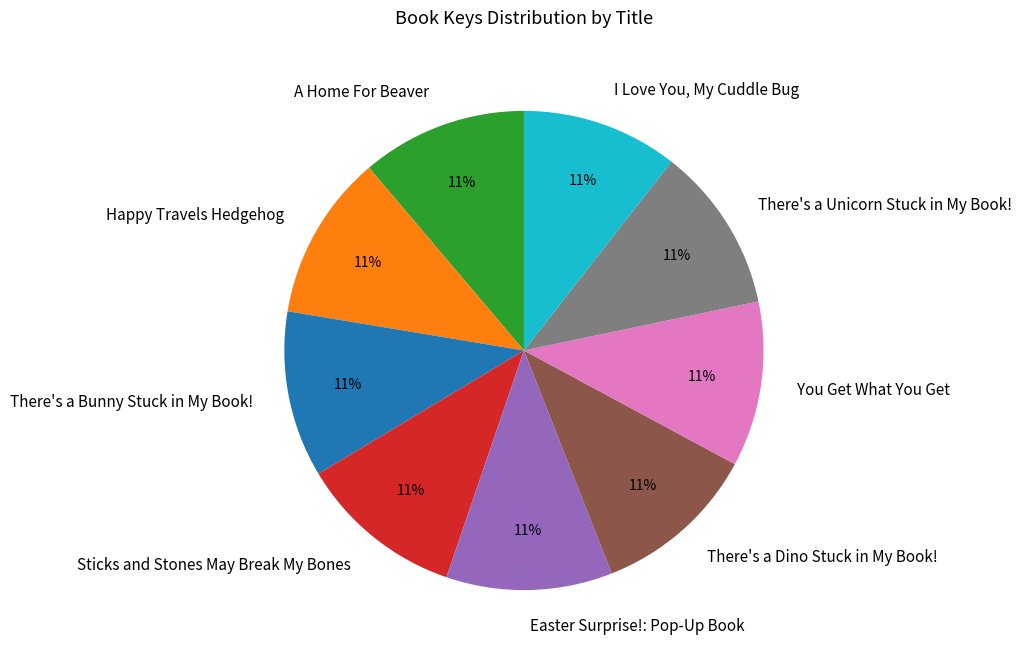

How many segments does this pie chart have?

9